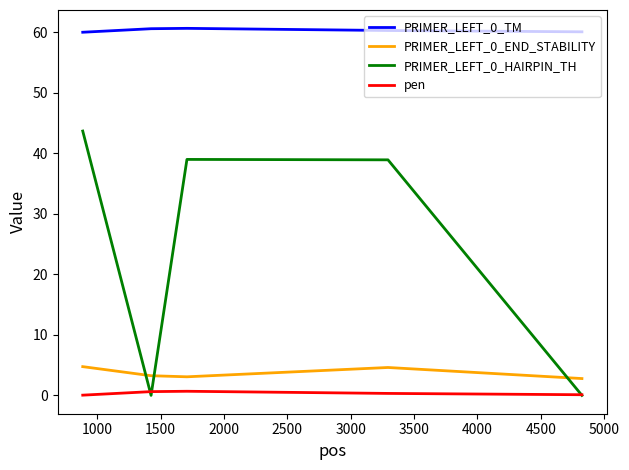

True or false: pen and PRIMER_LEFT_0_TM cross at least once.

False